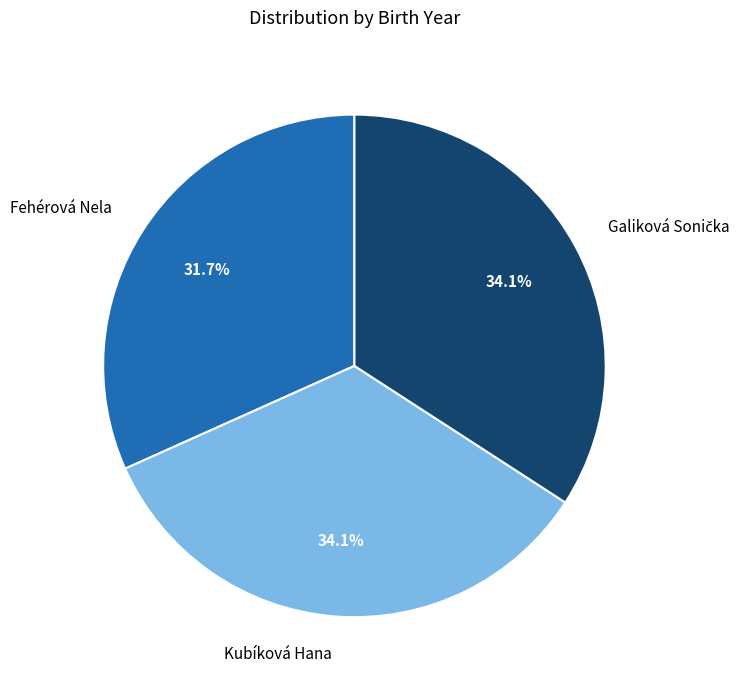

What percentage is the Fehérová Nela slice, to the nearest percent?

32%